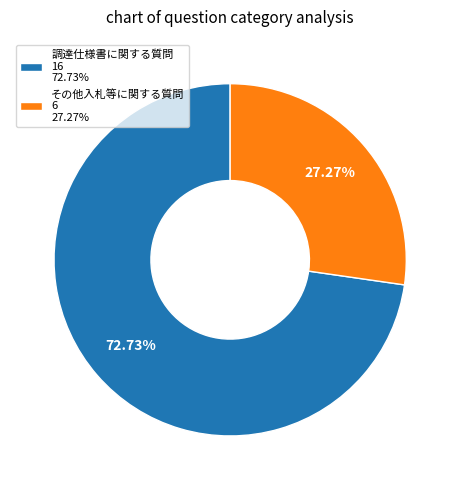

To the nearest percent, what is the average slice percentage?

50%